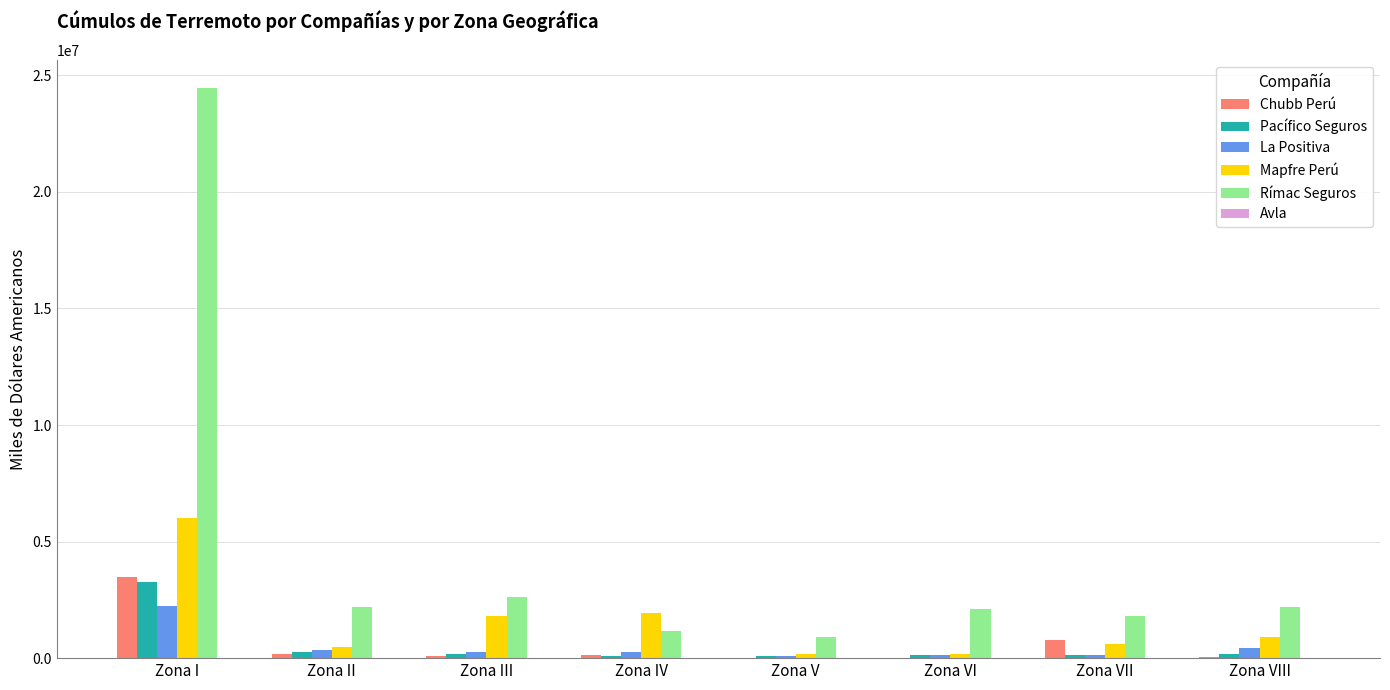

What is the maximum value shown in the chart?

24445512.0